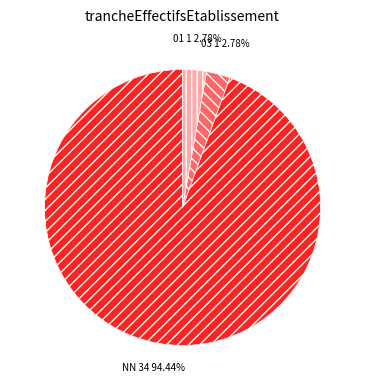

Does 03 account for over 50% of the chart?

No